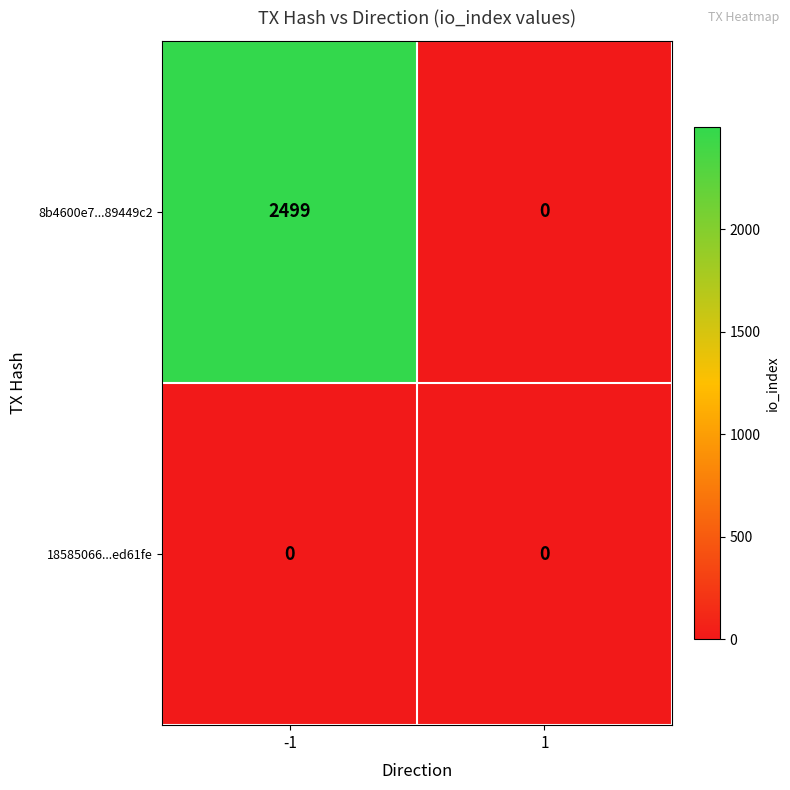

Read the 8b4600e7...89449c2 value at -1.

2499